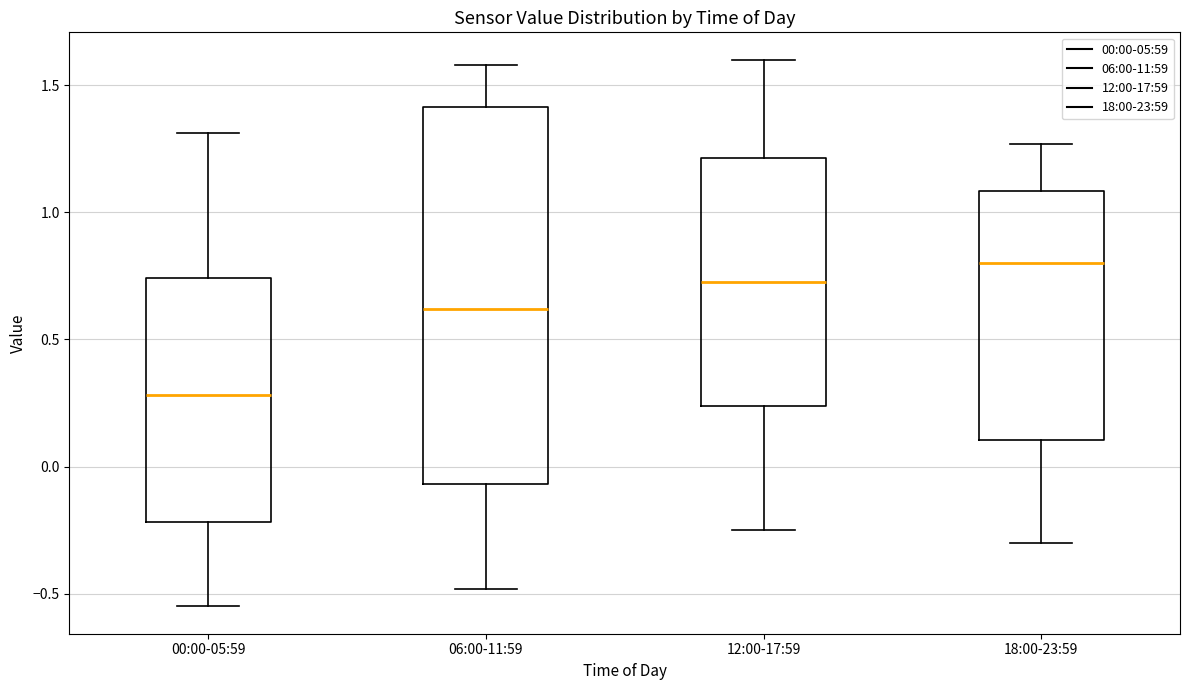

Reading left to right, transcribe this box plot: for each box, give where its median line is, the range the box spans, and where its two whiskers end, as read against the y-axis. The values are not printed on the chart, so give them approximately, as read against the axis.

00:00-05:59: median 0.30, box -0.20 to 0.75, whiskers -0.55 to 1.30
06:00-11:59: median 0.60, box -0.05 to 1.40, whiskers -0.50 to 1.60
12:00-17:59: median 0.75, box 0.25 to 1.20, whiskers -0.25 to 1.60
18:00-23:59: median 0.80, box 0.10 to 1.10, whiskers -0.30 to 1.25